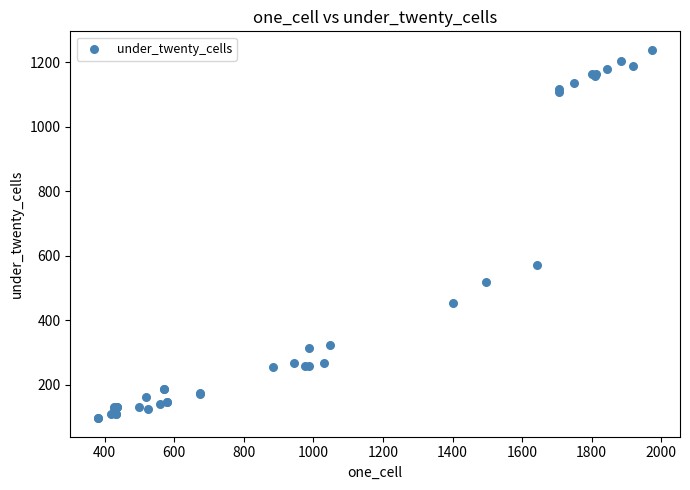

What Y value in the scatter plot is closest to 667?

571